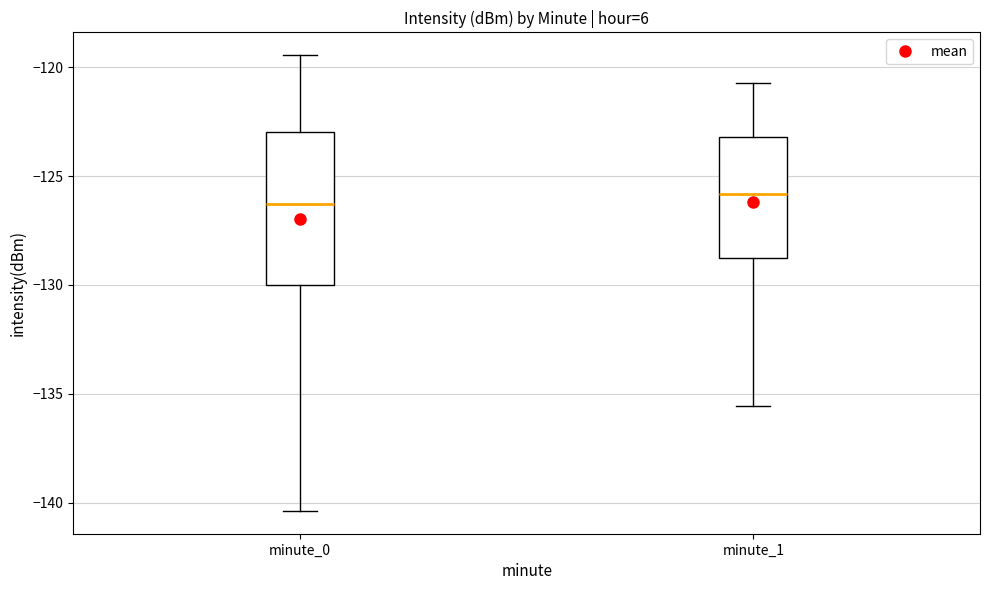

Reading left to right, read every box against the y-axis: the position of its median line, the range the box covers, and the ends of its whiskers. The values are not printed on the chart, so give them approximately, as read against the axis.

minute_0: median -126.5, box -130.0 to -123.0, whiskers -140.5 to -119.5
minute_1: median -126.0, box -128.5 to -123.0, whiskers -135.5 to -120.5